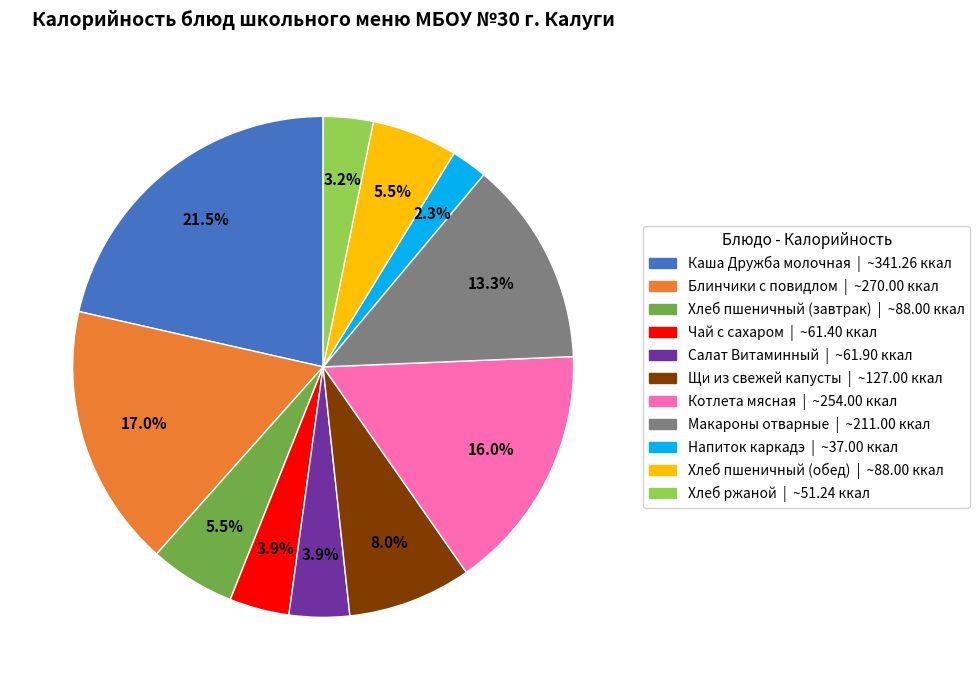

Combined, do Хлеб пшеничный (завтрак) and Напиток каркадэ account for over 50%?

No